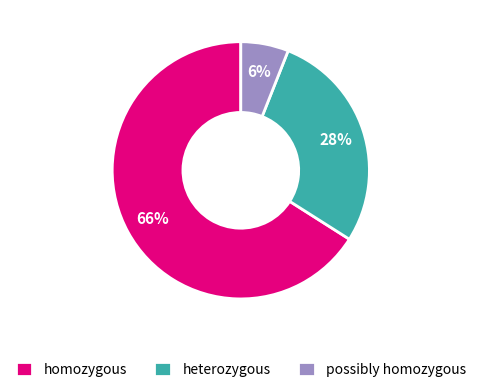

True or false: homozygous accounts for 66% of the total.

True